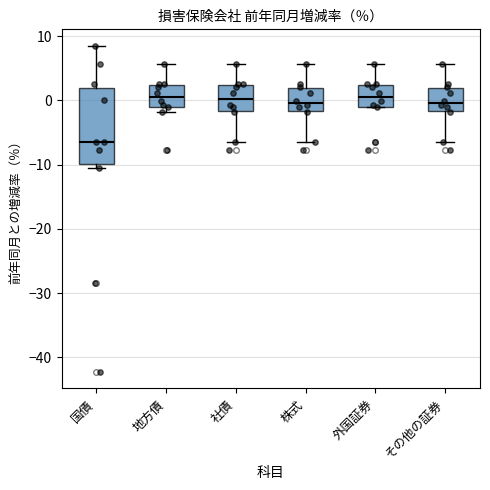

Where is the upper edge of the box for 株式 on the y-axis? The values are not printed on the chart, so give them approximately, as read against the axis.

2